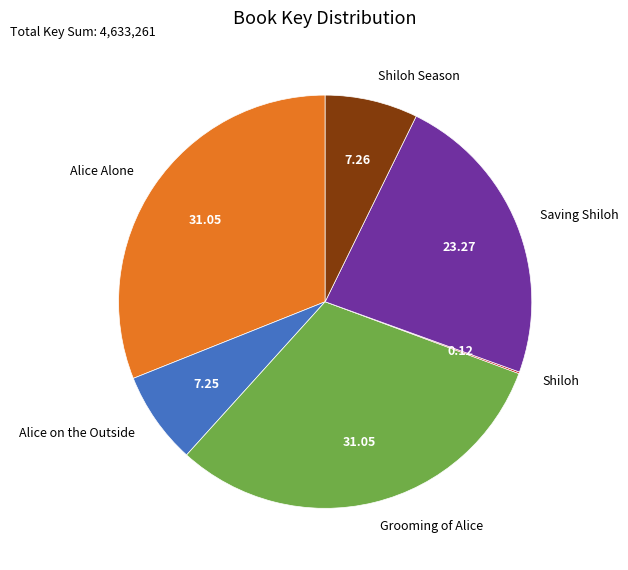

Is Alice Alone the majority of the pie?

No